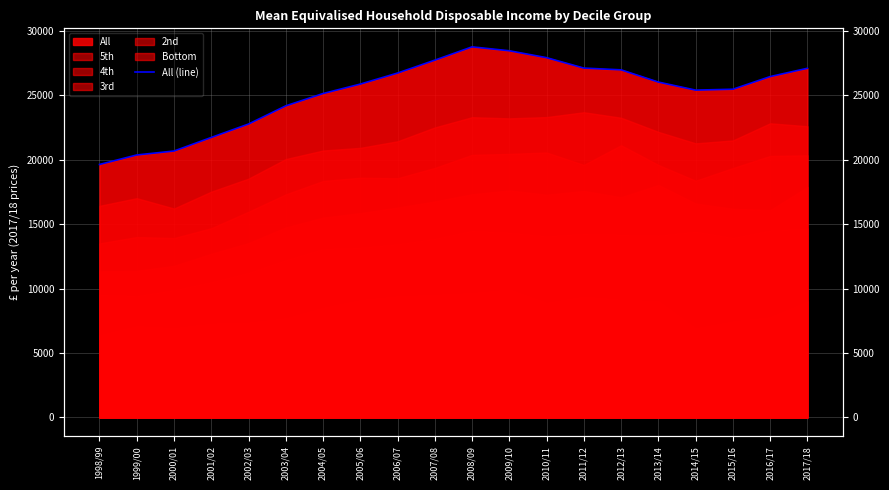

What is the sum of all values?

504567